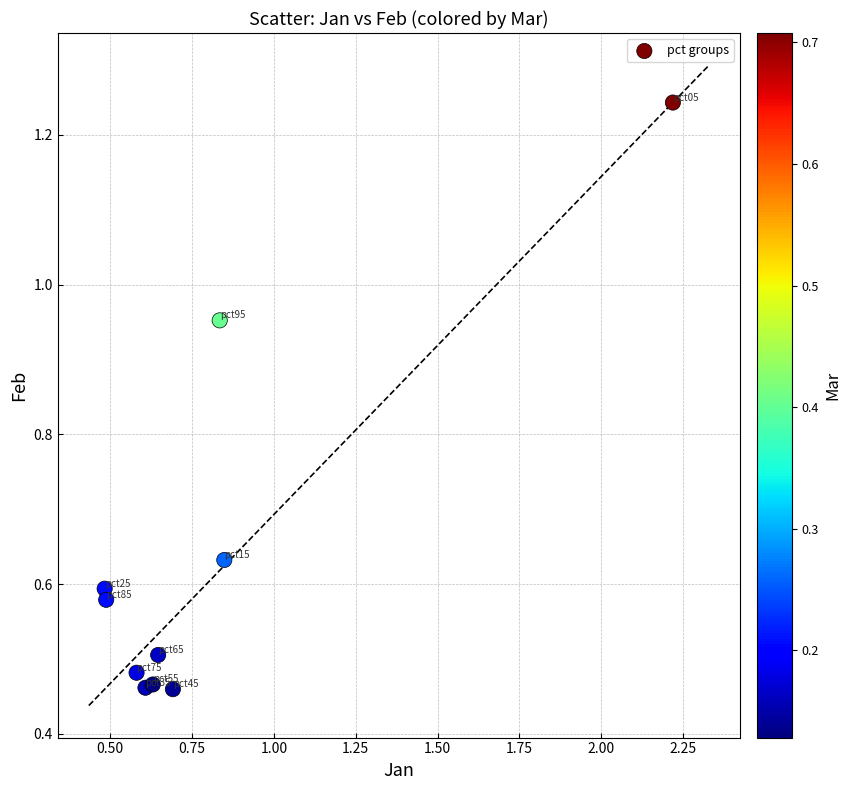

What is the average X value?

0.8